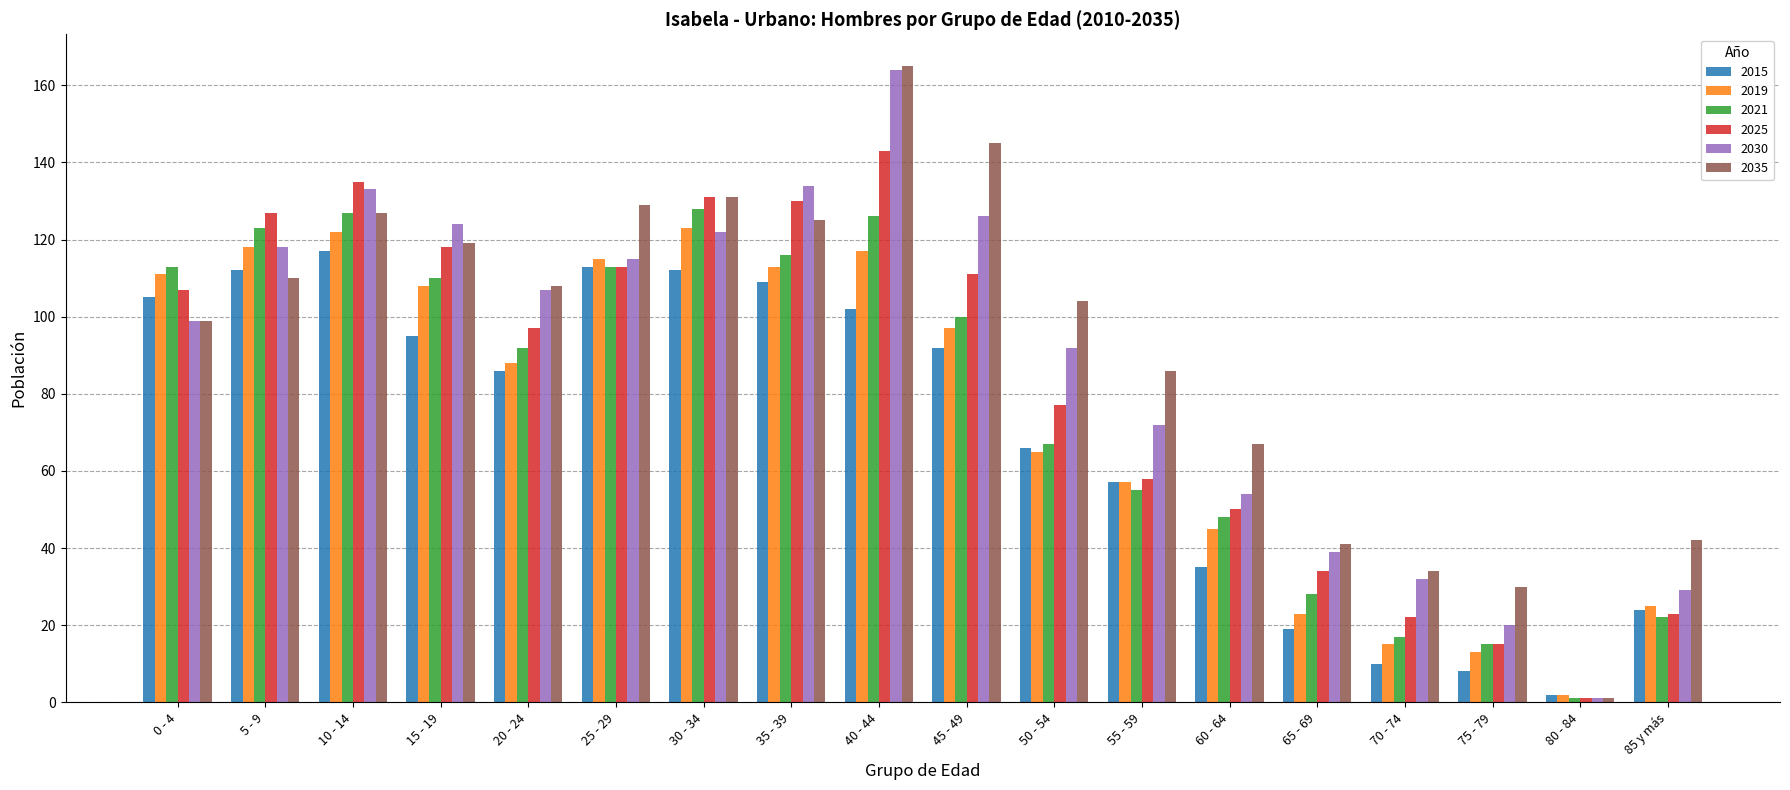

Which series has the widest spread of values?

2035